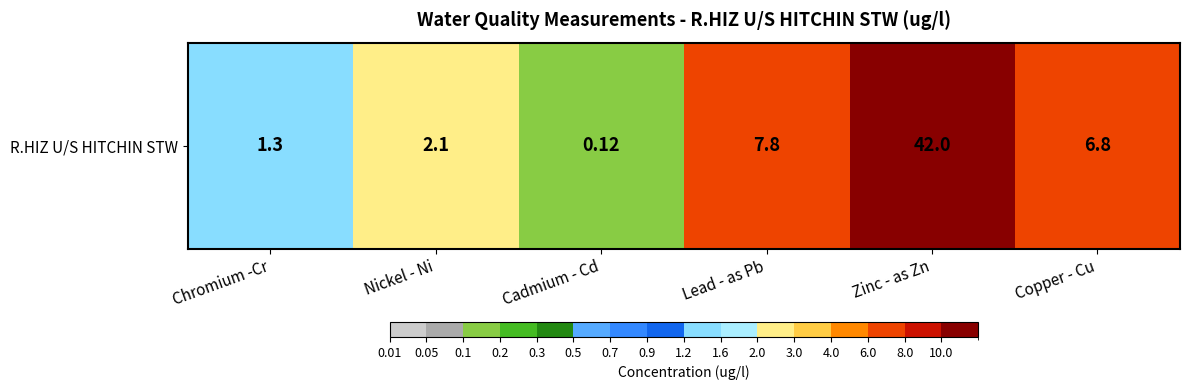

What is the change in value from Chromium -Cr to Copper - Cu?

+5.5